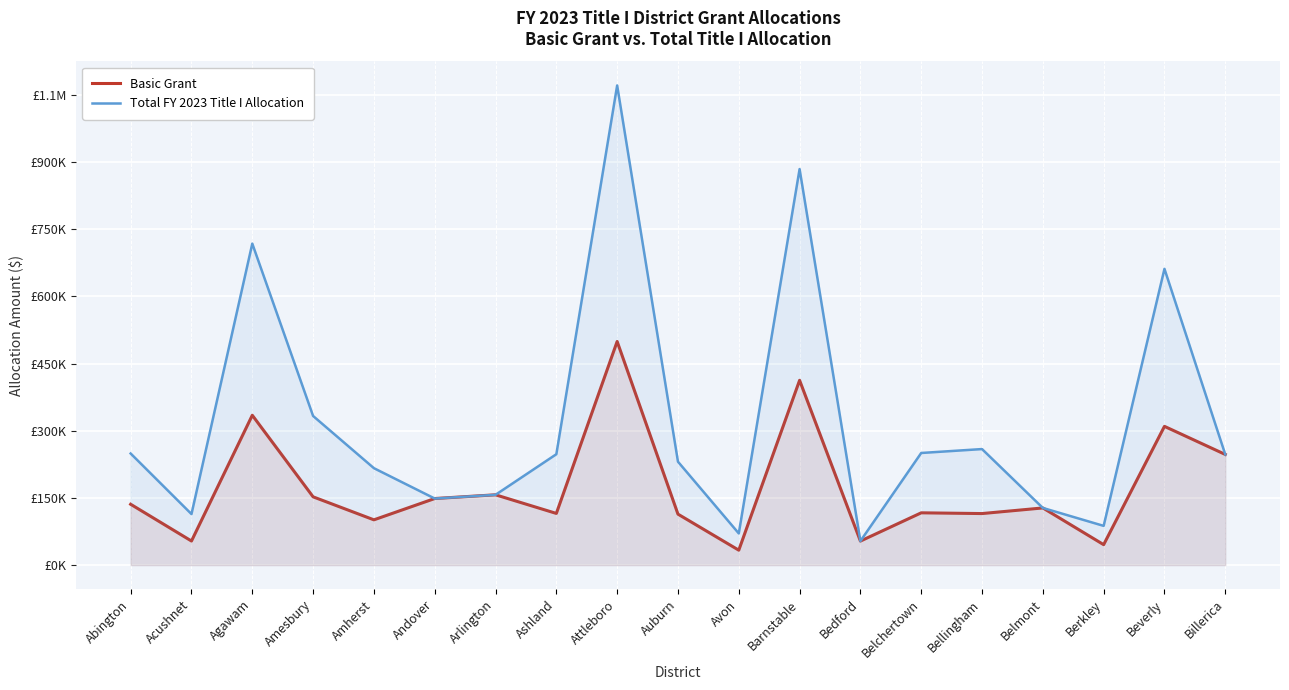

At which label does Total FY 2023 Title I Allocation first exceed 247198?

Abington